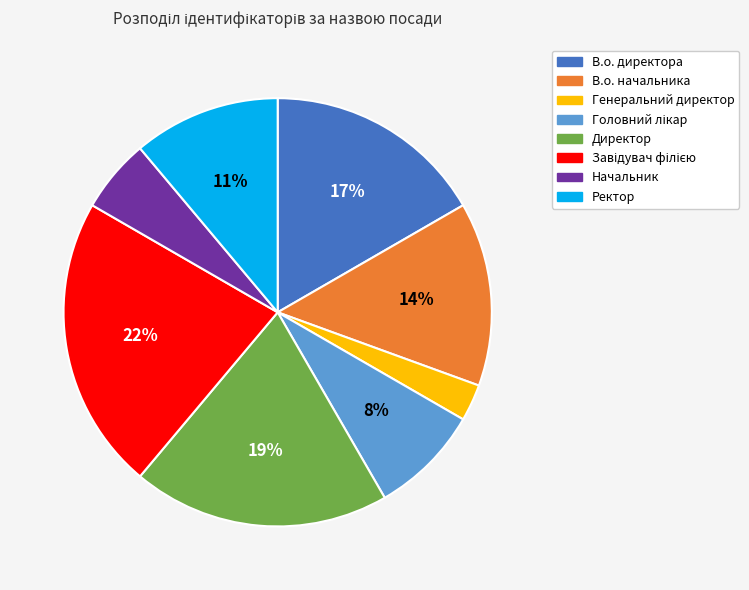

Count the number of slices in the pie.

8